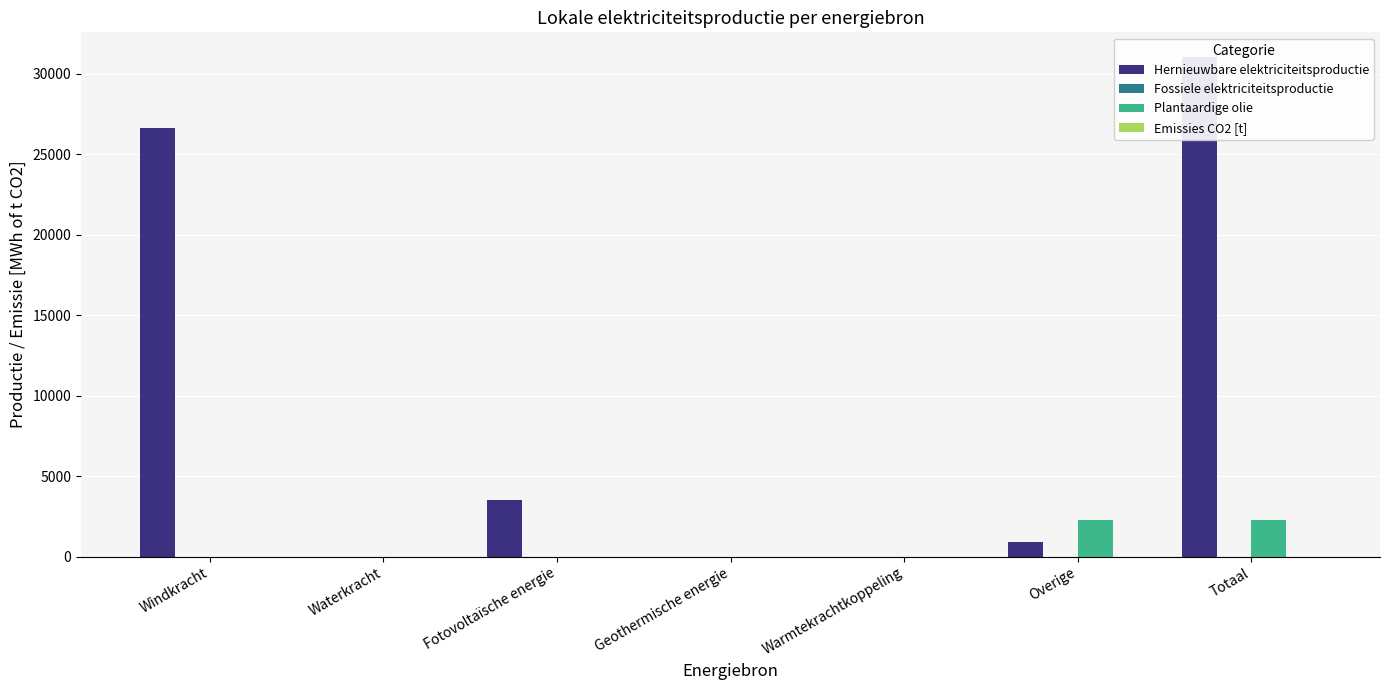

List the series in order of their peak value, lowest first.

Fossiele elektriciteitsproductie, Emissies CO2 [t], Plantaardige olie, Hernieuwbare elektriciteitsproductie